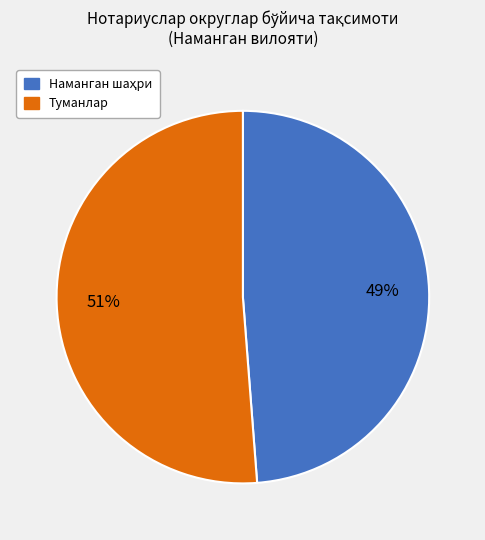

To the nearest percent, what is the average slice percentage?

50%